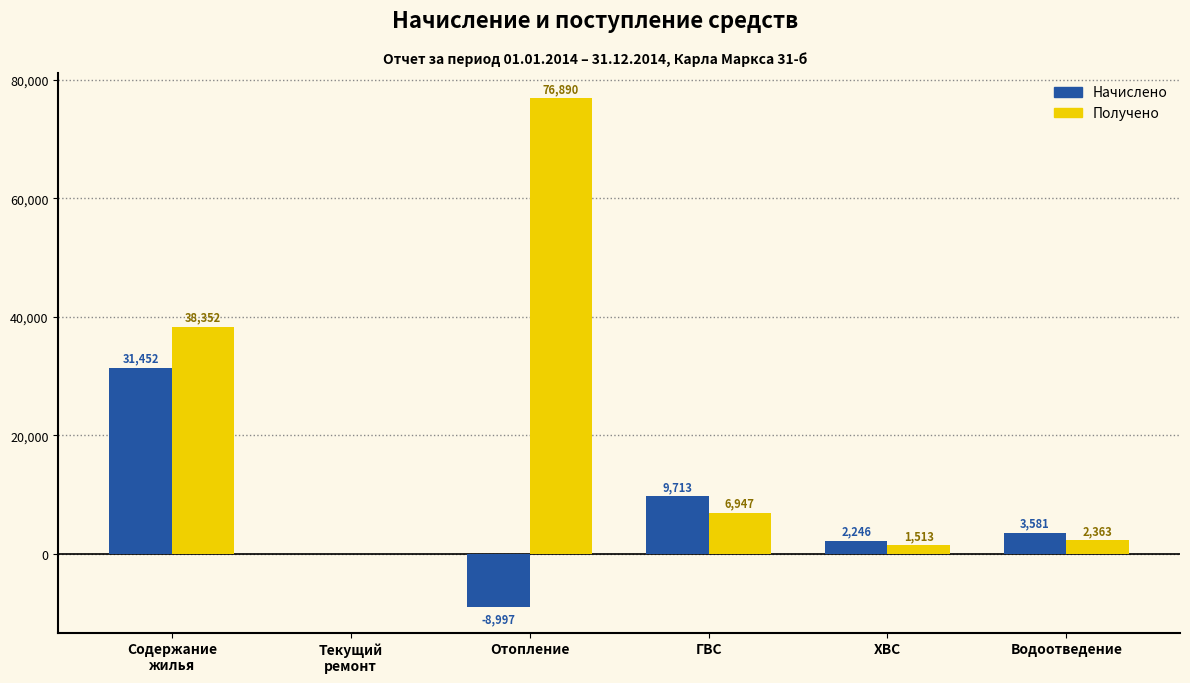

Is the value of Начислено at Водоотведение greater than the value of Получено at ХВС?

Yes